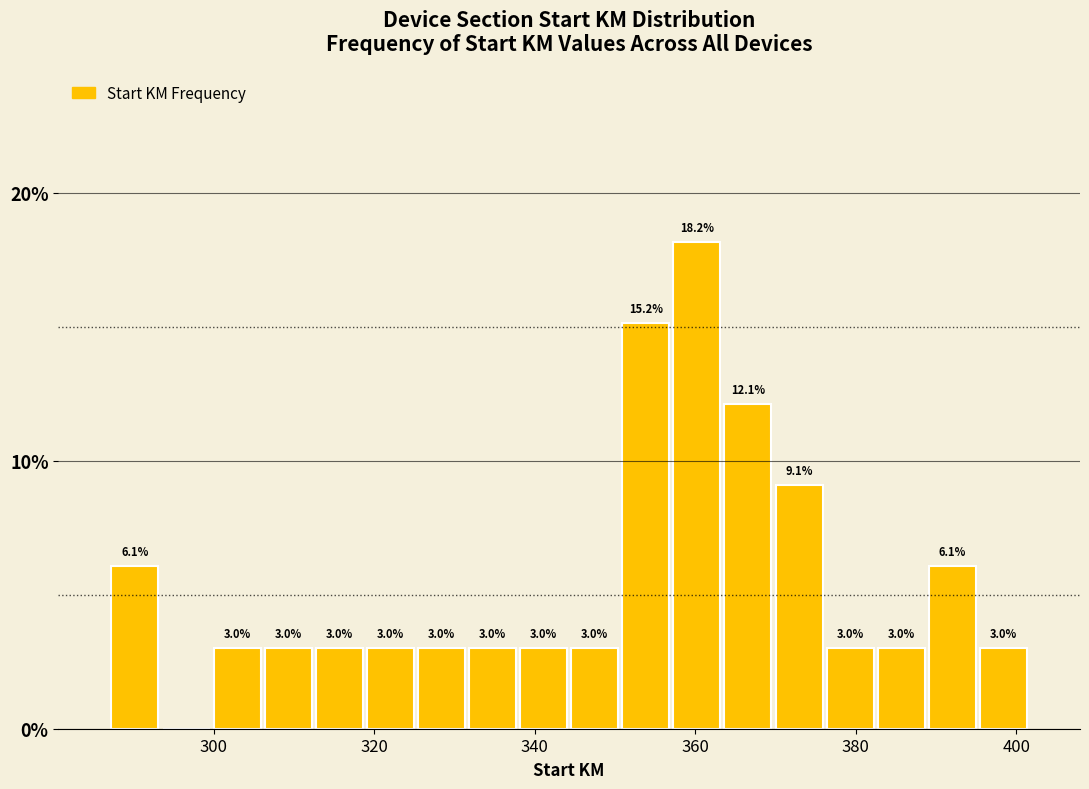

Around what value on the x-axis is the tallest bar? Give the approximate position of its centre, as read against the axis.

360